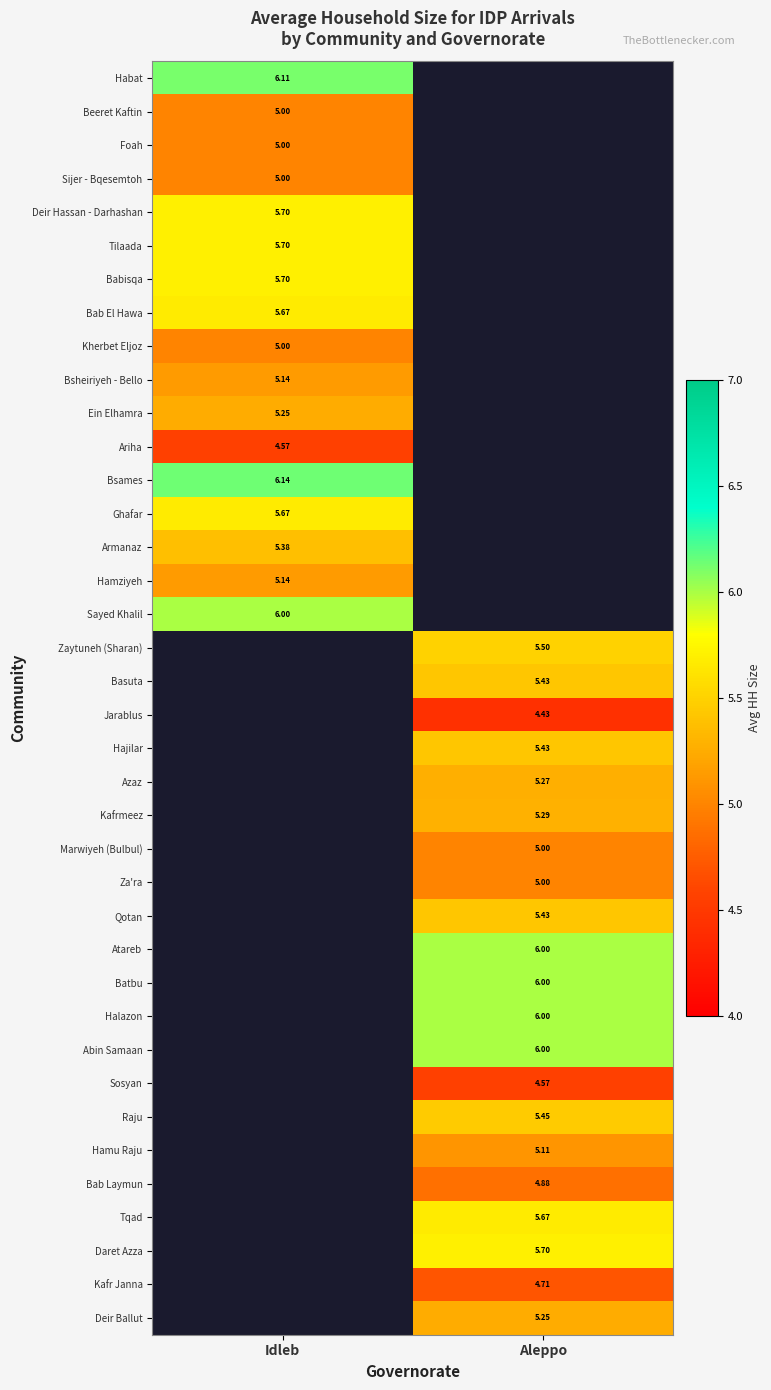

The value of Za'ra at Aleppo is 1.6. True or false?

False